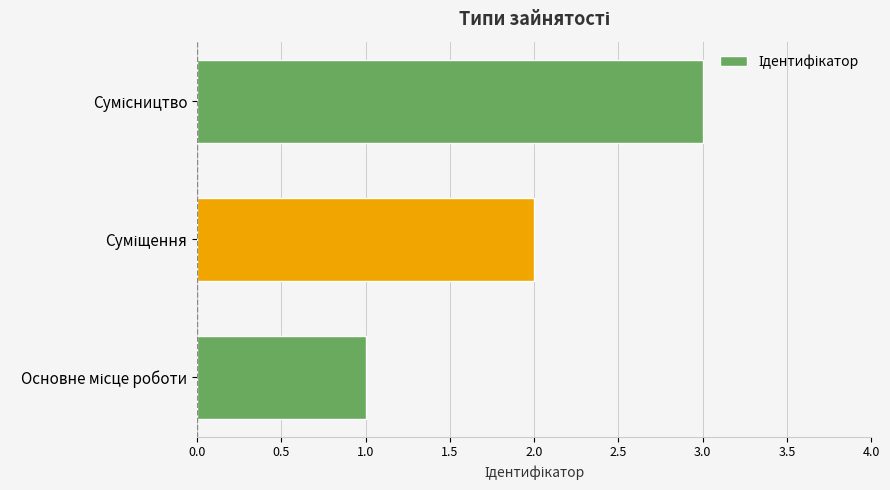

What is the maximum value shown in the chart?

3